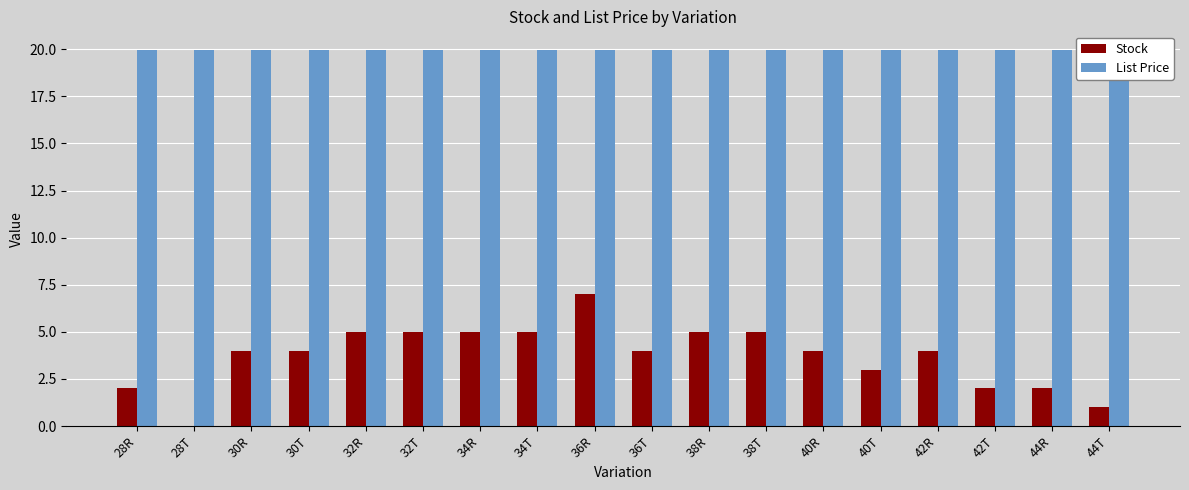

At how many categories does at least one series exceed 13?

18